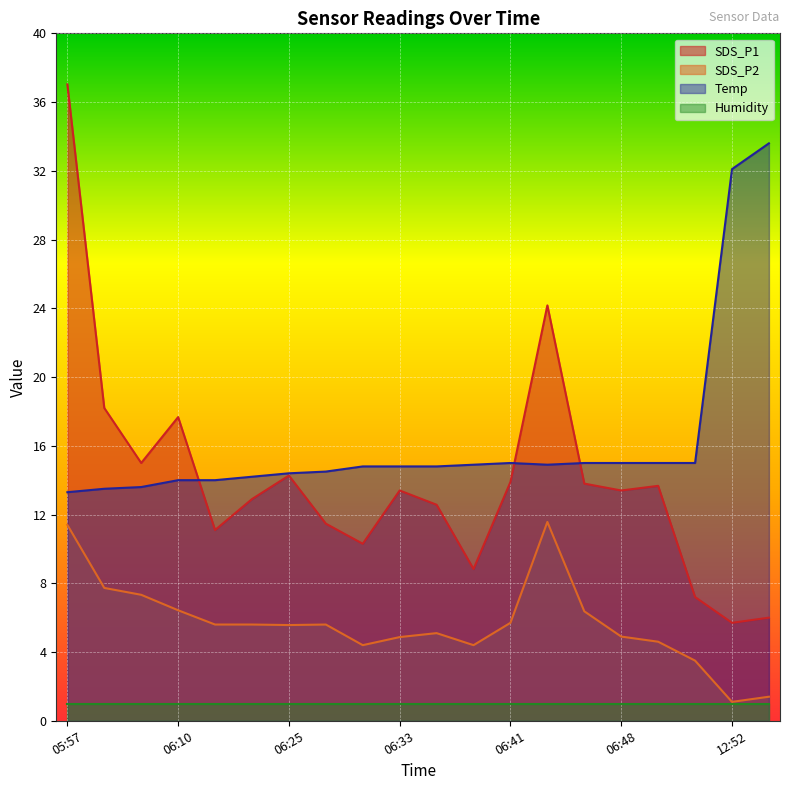

What is the value of the SDS_P2 point at the 18th from the left?

3.5